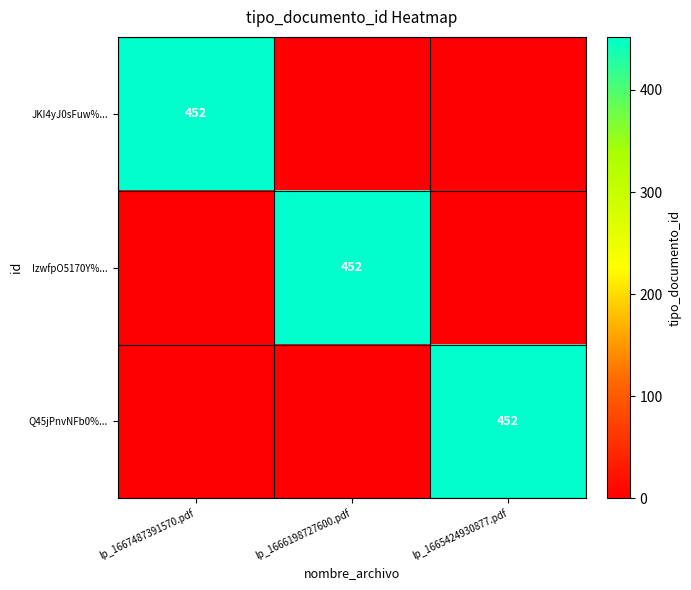

Is it true that IzwfpO5170Y%... equals 452 at lp_1666198727600.pdf?

True